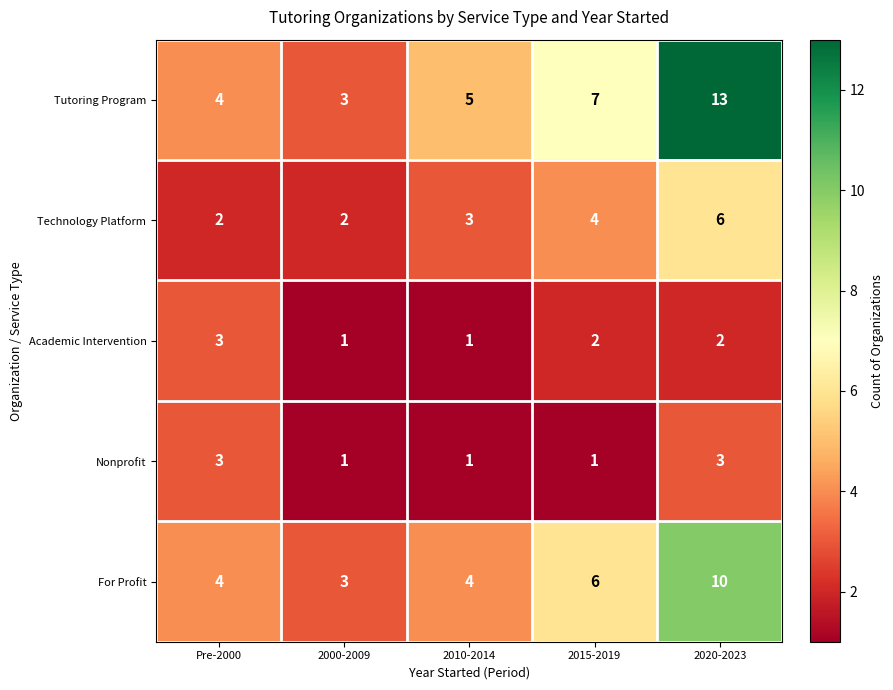

At how many categories does at least one series exceed 8?

1